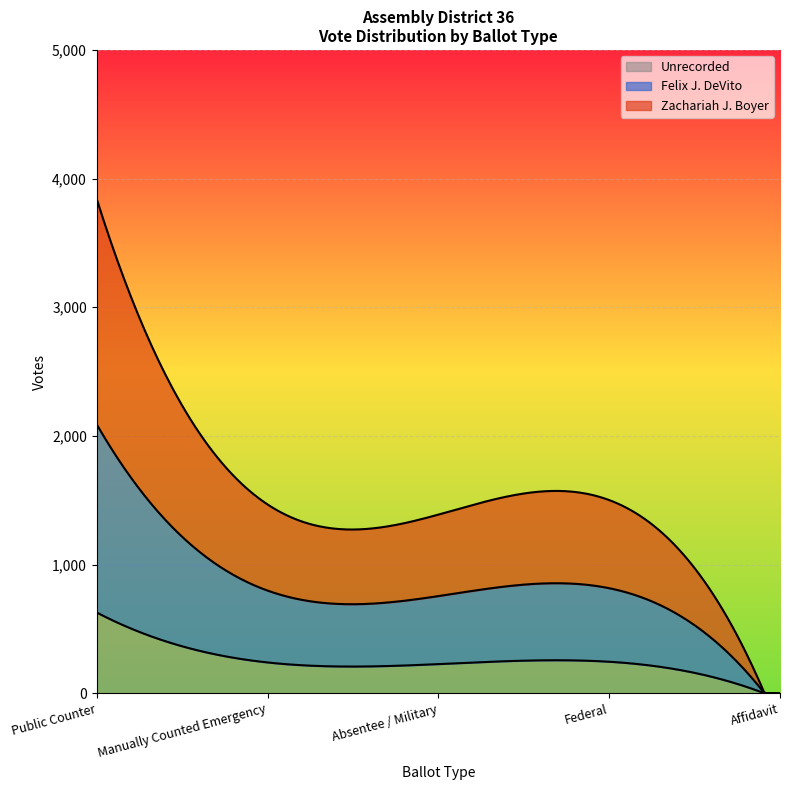

Rank the series by their average value, from lowest to highest.

Unrecorded, Felix J. DeVito, Zachariah J. Boyer